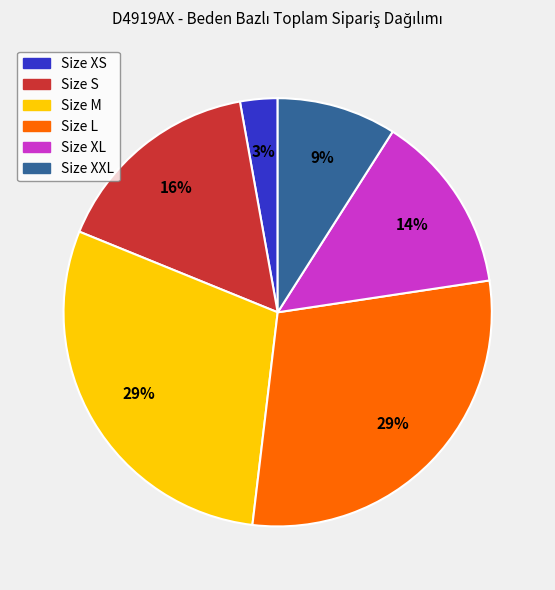

Does any single category account for the majority?

No